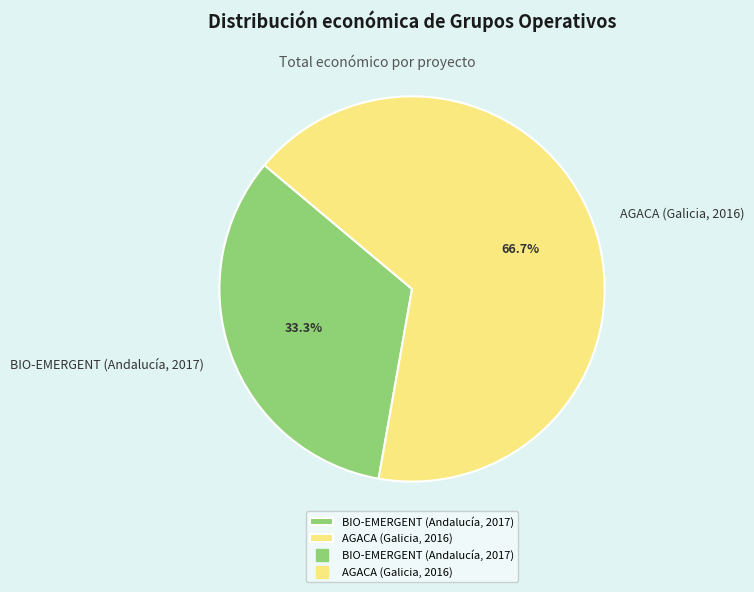

What is the largest slice in the pie chart?

AGACA (Galicia, 2016)